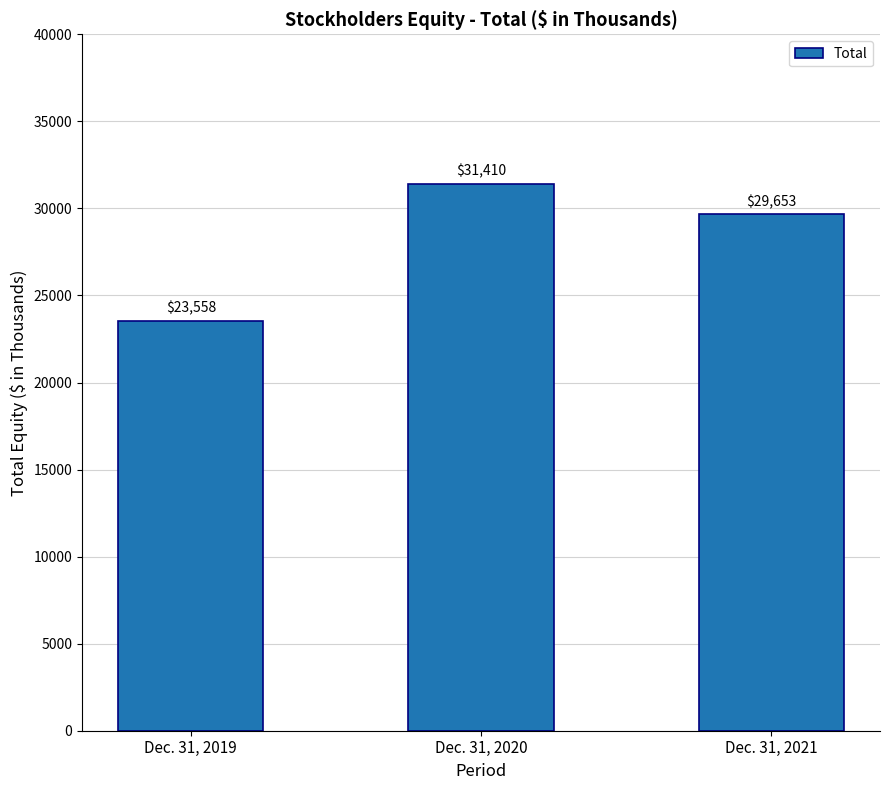

Which label corresponds to the largest value in the chart?

Dec. 31, 2020